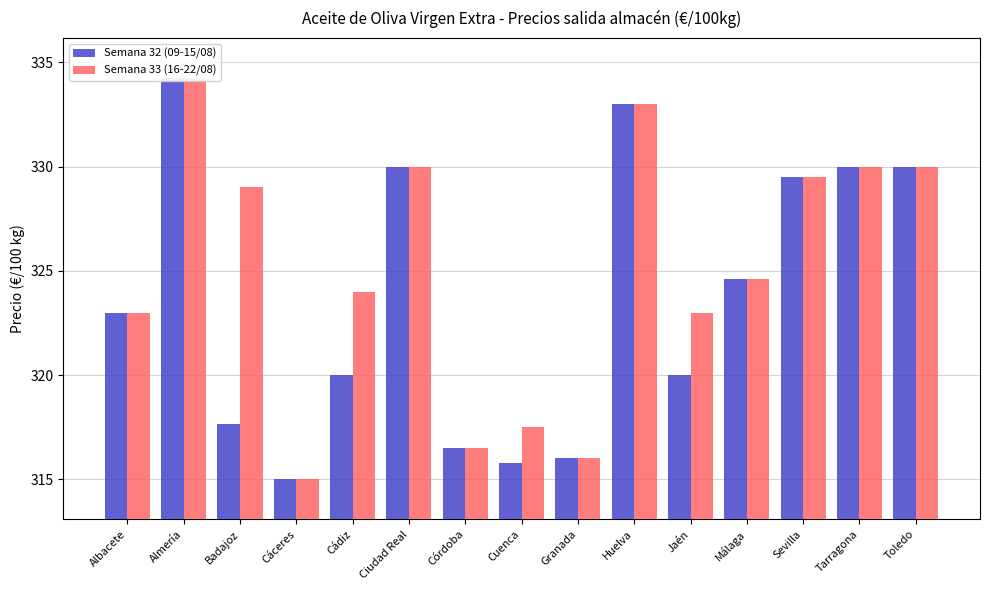

The Semana 32 (09-15/08) series shows 176.8 at Toledo. True or false?

False